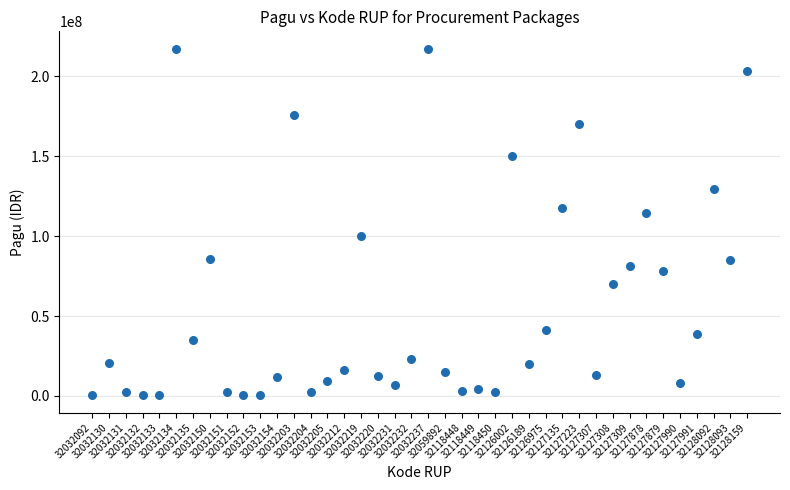

What is the range of Y values (max minus min)?

216860000